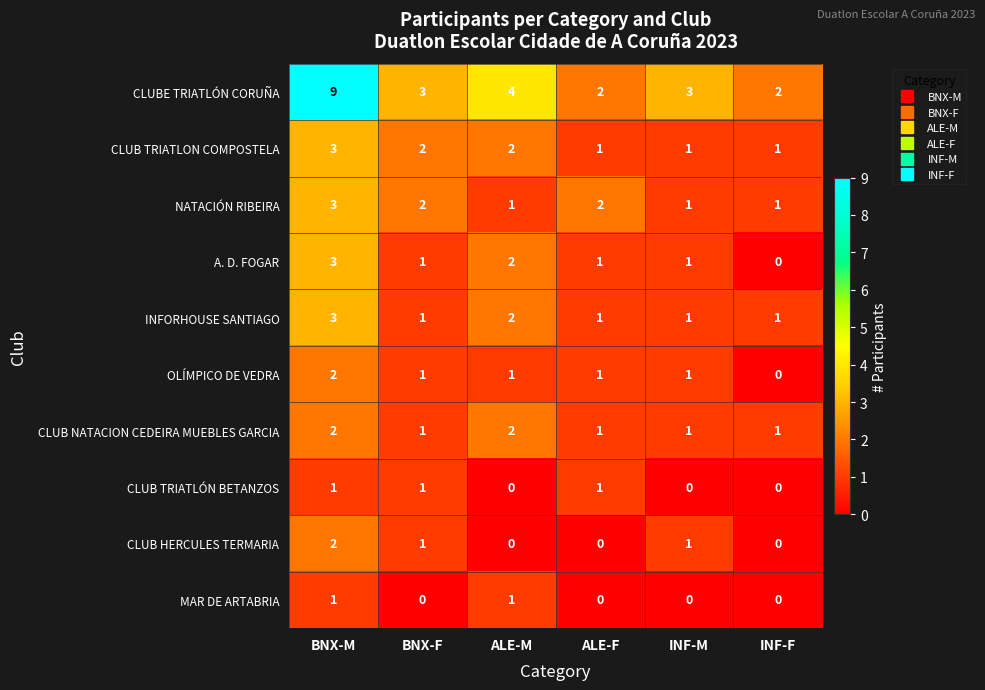

Which series has the largest total across all categories?

CLUBE TRIATLÓN CORUÑA